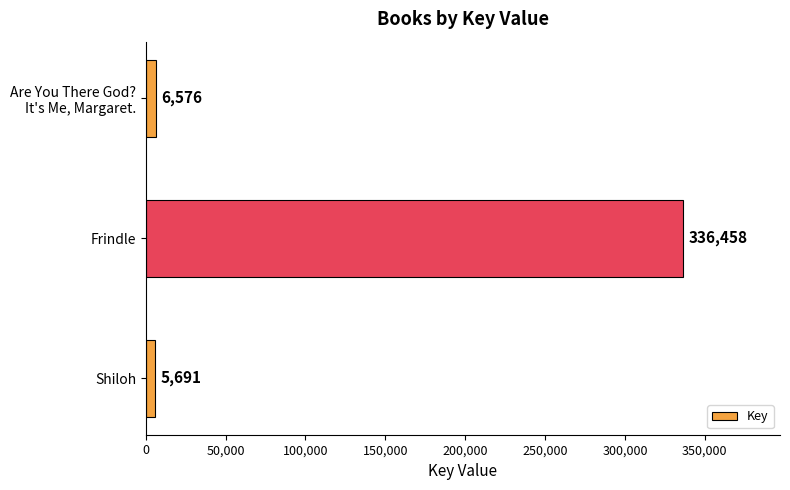

True or false: the data shows 5691 at Shiloh.

True